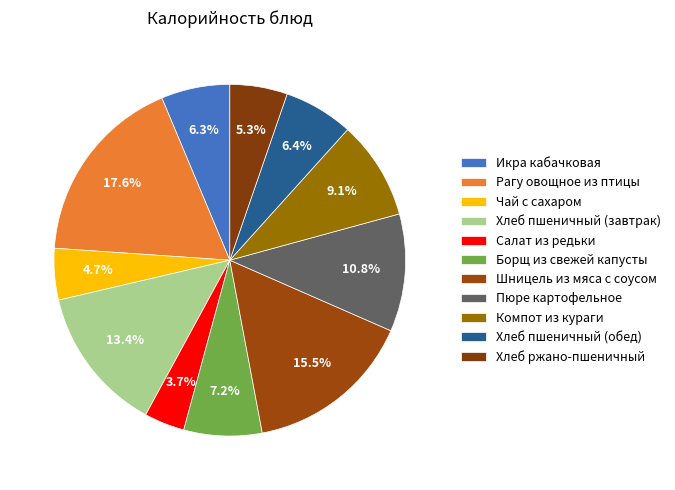

Count the number of slices in the pie.

11